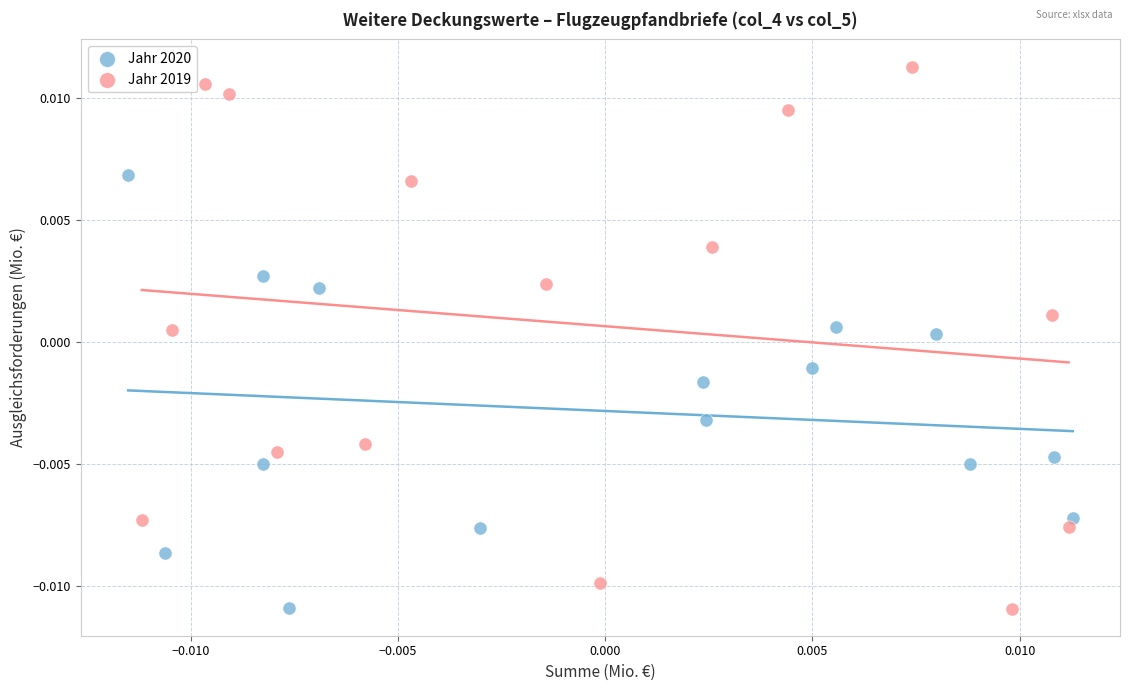

Which series contains the highest Y value?

Jahr 2019